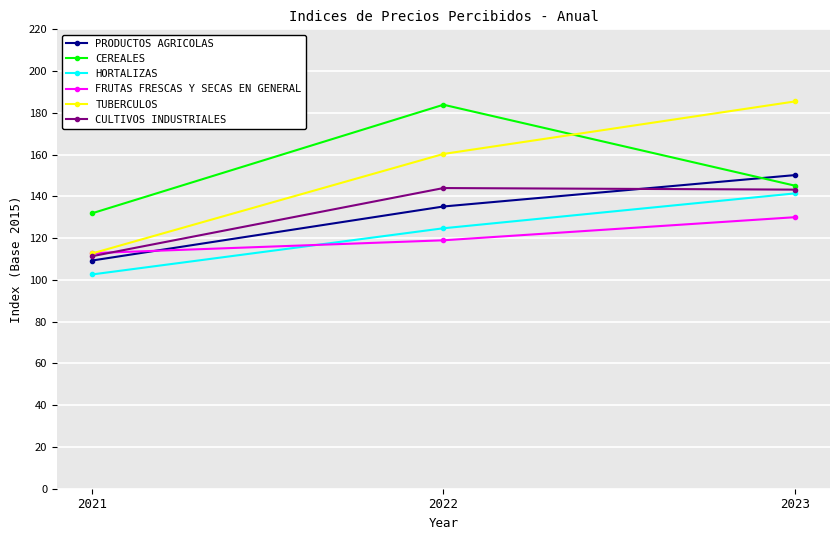

Which series has the largest range (max minus min)?

TUBERCULOS